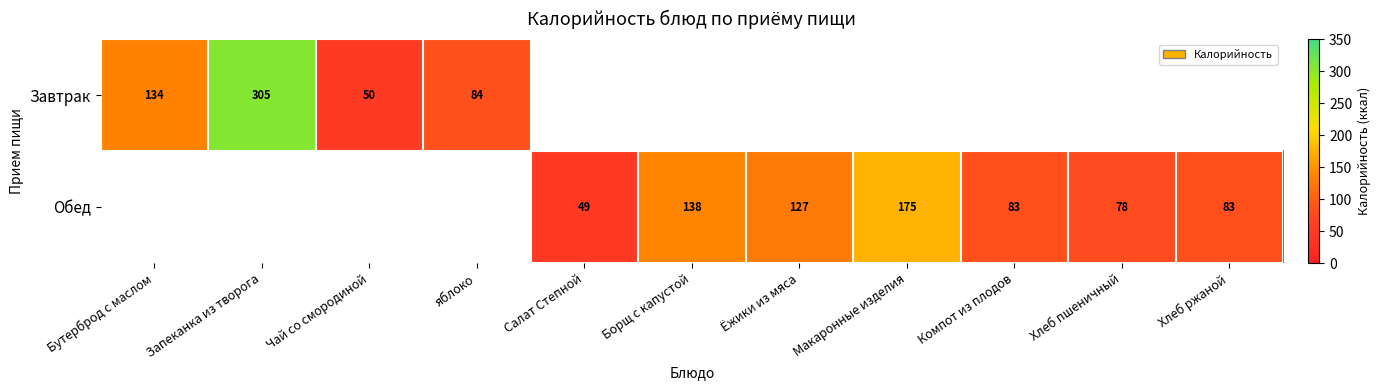

The Обед series shows 107 at Хлеб пшеничный. True or false?

False